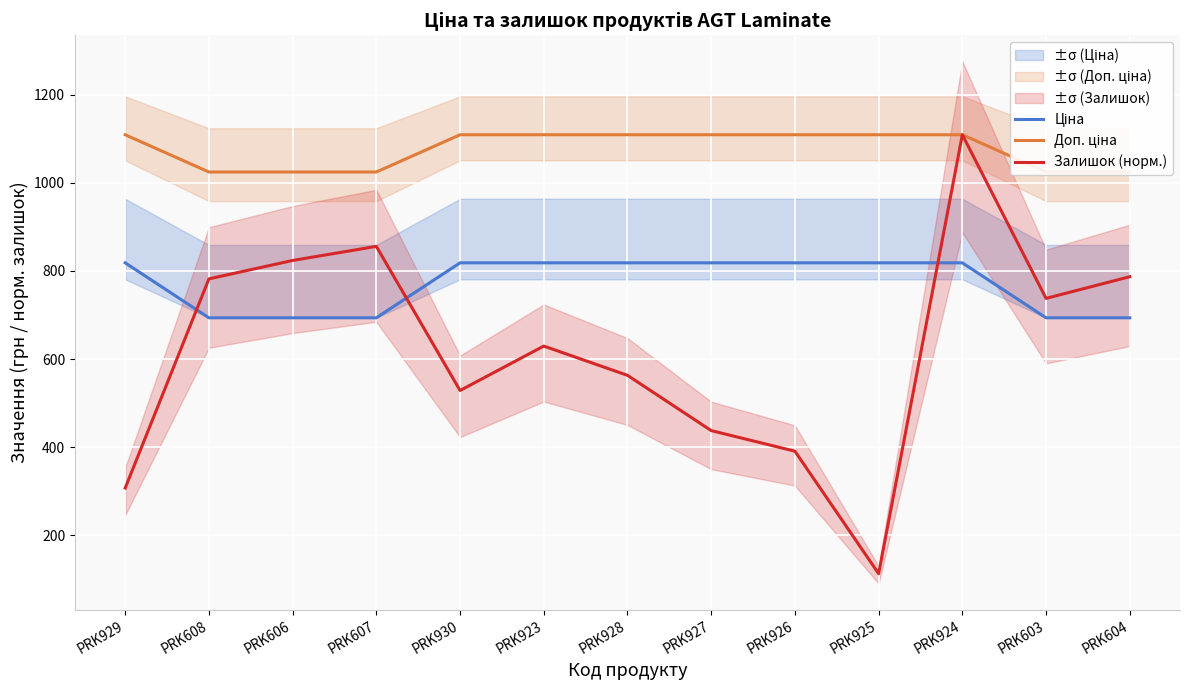

The Залишок (норм.) series shows 437.8 at PRK927. True or false?

True